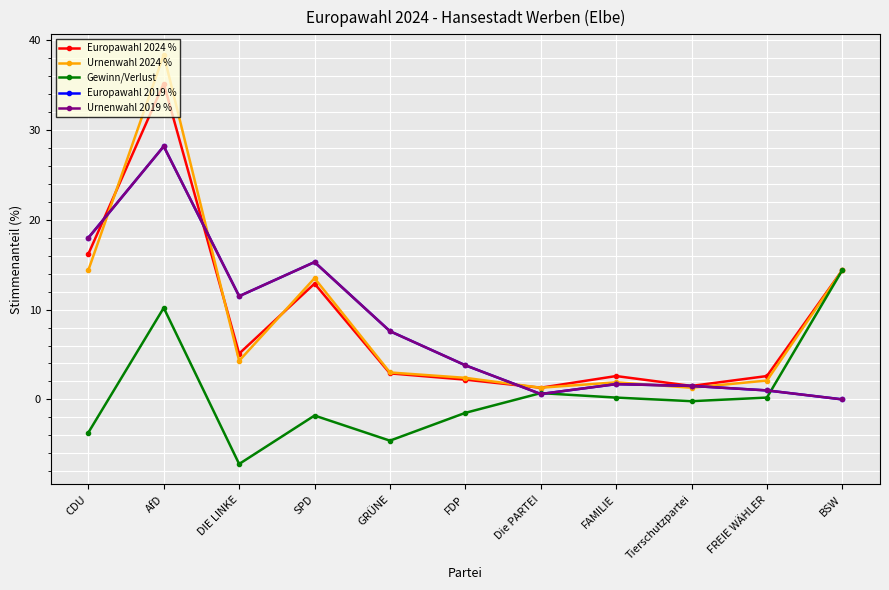

Which series has the largest total across all categories?

Urnenwahl 2024 %